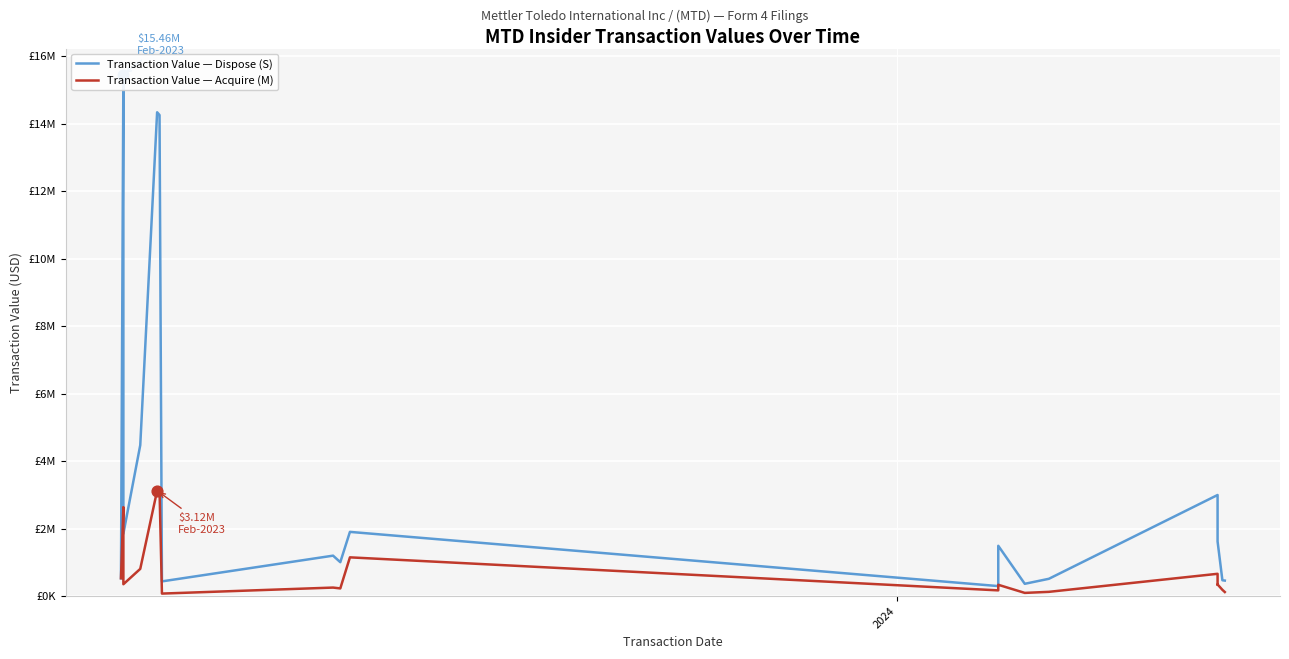

Which series has the largest total across all categories?

Transaction Value — Dispose (S)